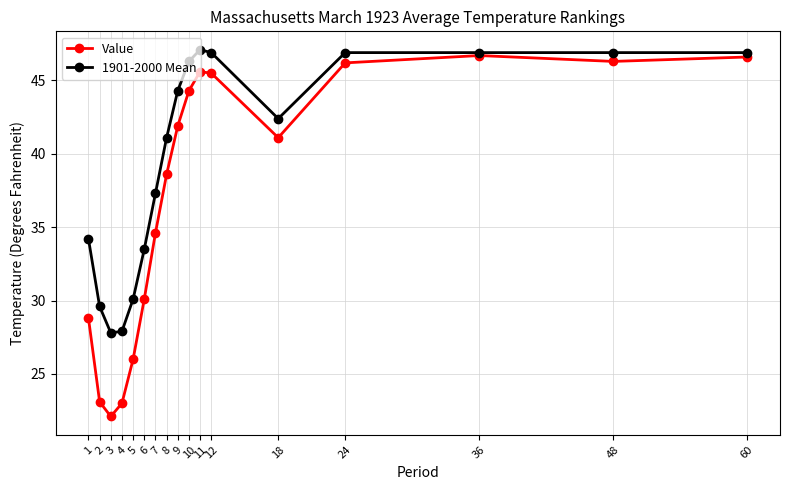

What is the difference between the maximum and minimum values in the Value series?

24.6